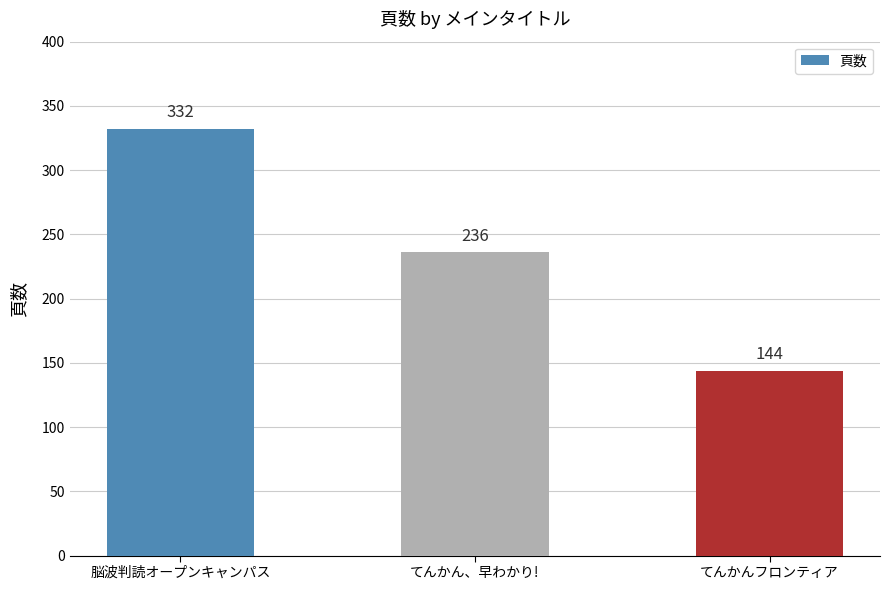

Between てんかんフロンティア and てんかん、早わかり!, which is larger?

てんかん、早わかり!